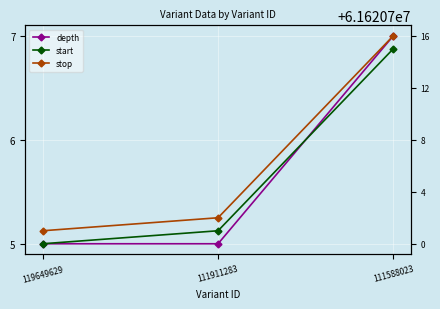

At which label does start first exceed 61620701?

111588023